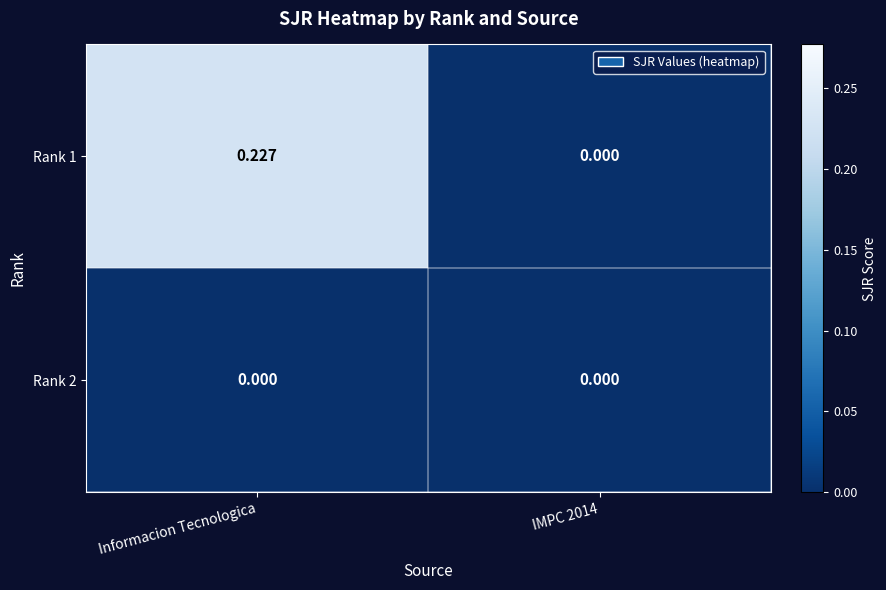

At which category is the sum across all series the highest?

Informacion Tecnologica